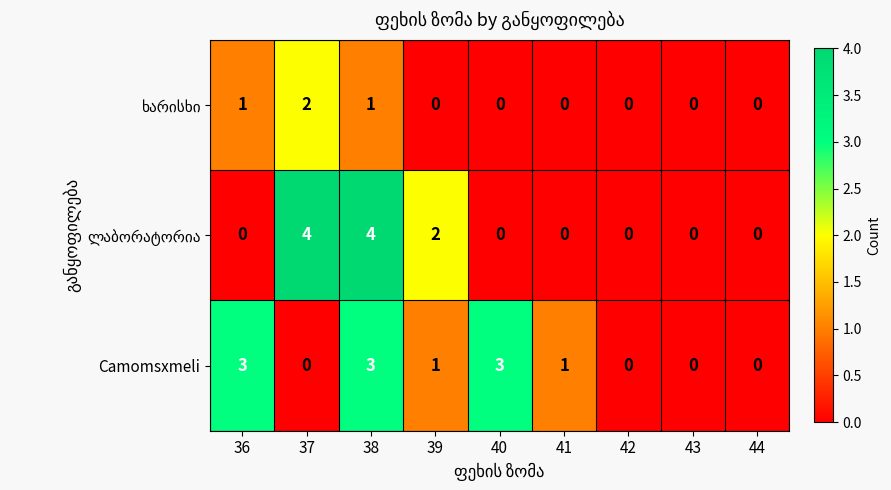

What is the total value across all series at 40?

3